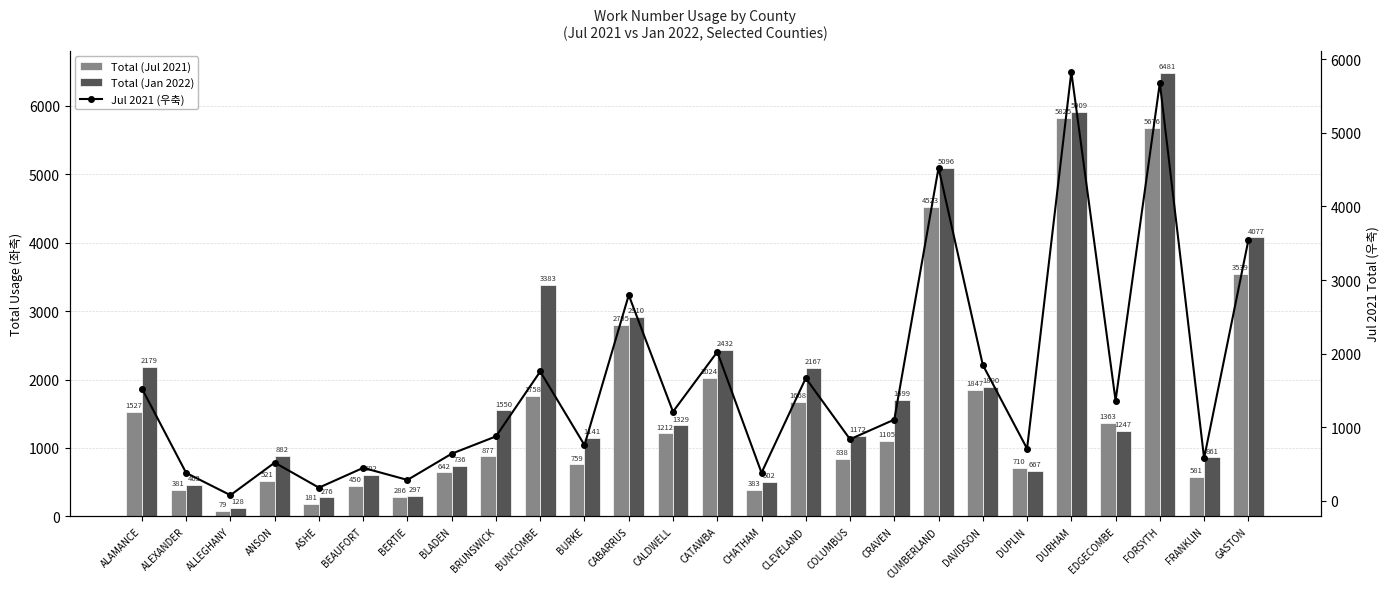

Rank the series at DUPLIN from highest to lowest value.

Total (Jul 2021), Jul 2021 (우축), Total (Jan 2022)